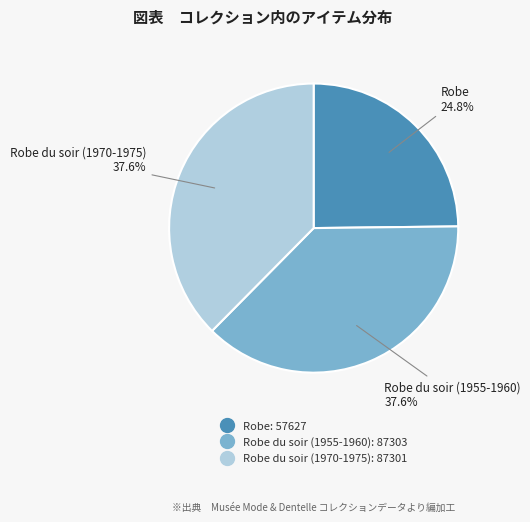

Does any single category account for the majority?

No